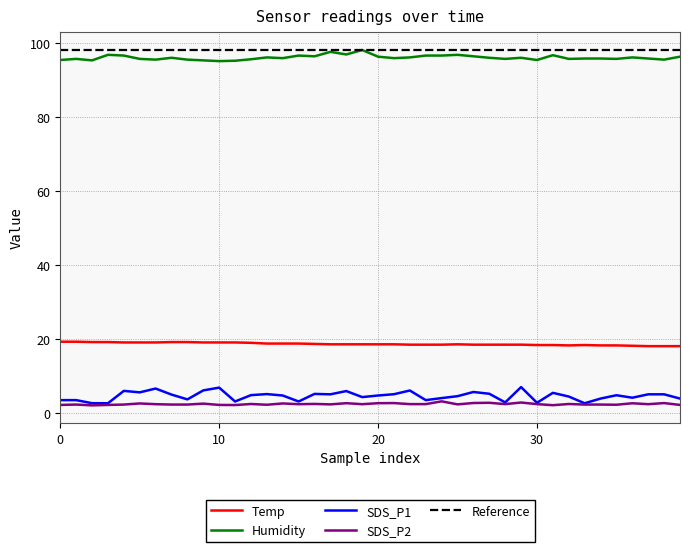

The SDS_P1 series shows 6.9 at 10. True or false?

True